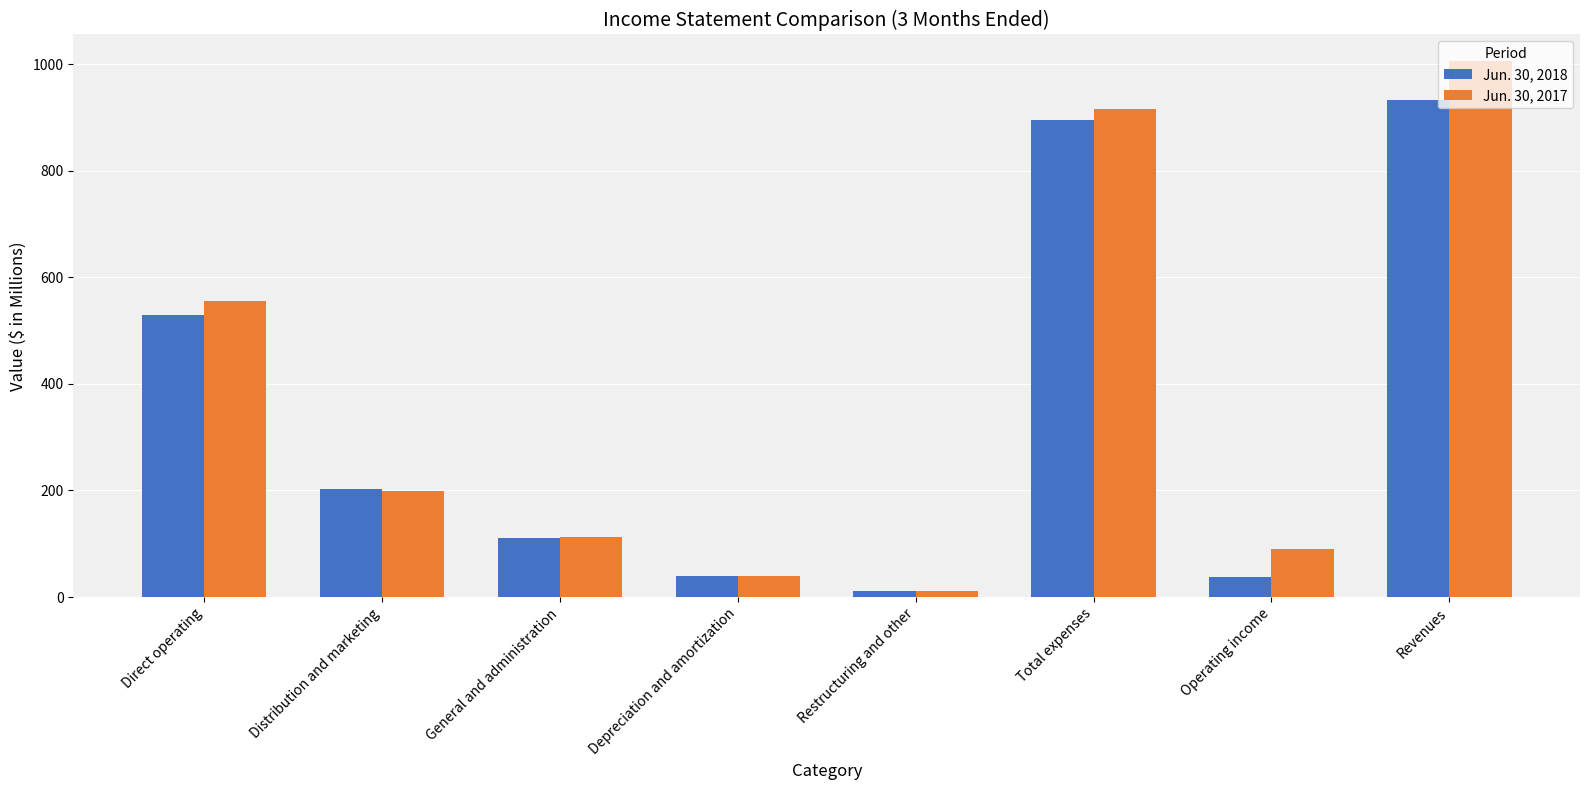

Are the bars grouped side by side (vs. stacked)?

Yes